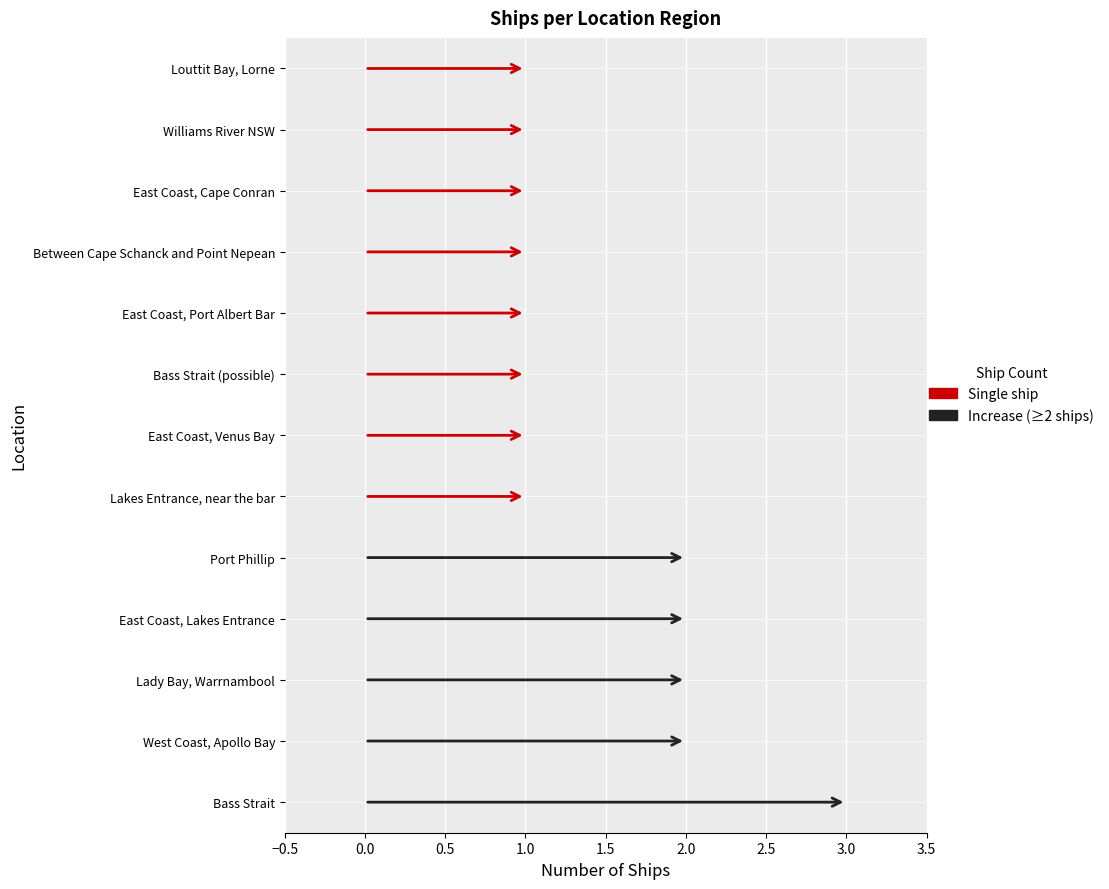

True or false: the data shows 3 at East Coast, Lakes Entrance.

False